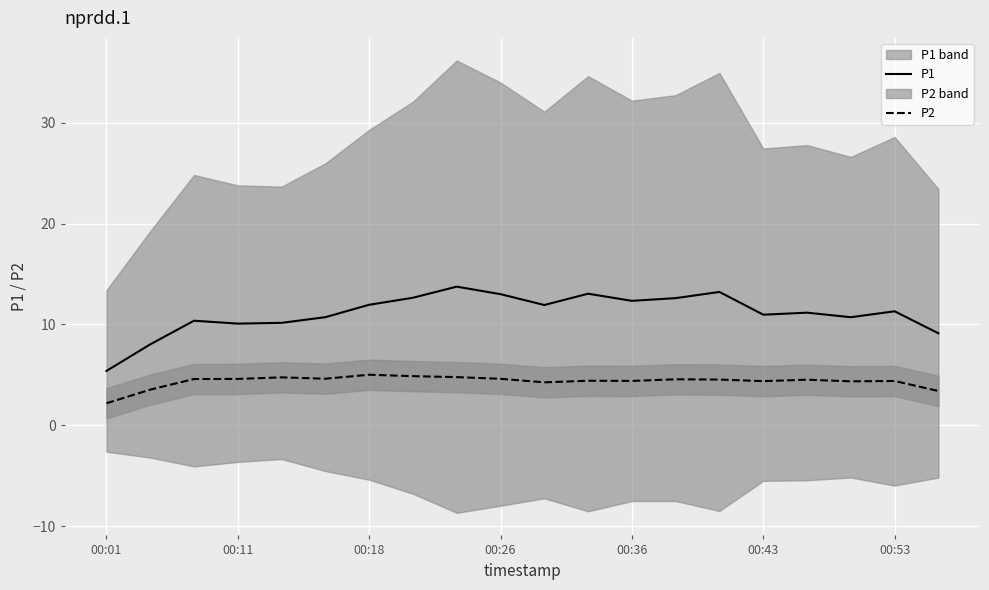

How many lines are shown in the chart?

2